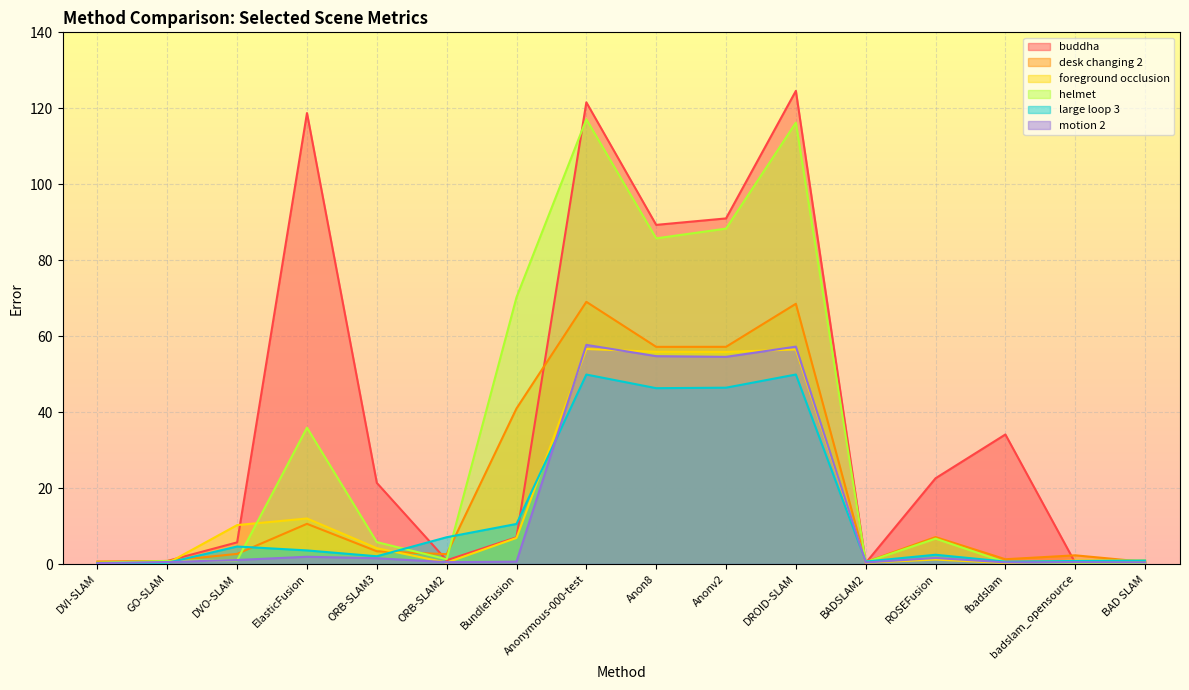

True or false: foreground occlusion has a value of 56.6 at Anonymous-000-test.

True